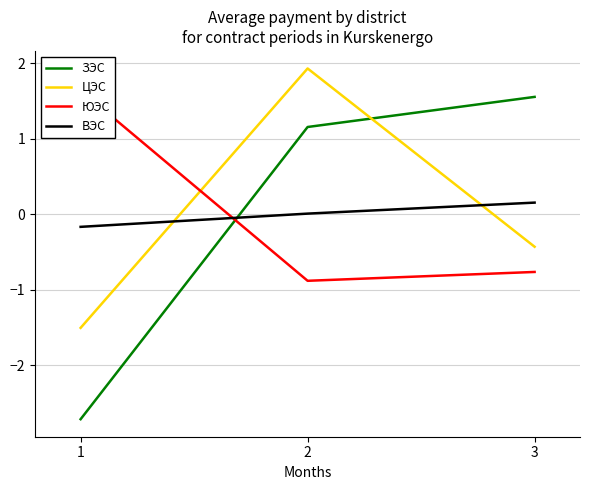

Which series has the largest range (max minus min)?

ЗЭС